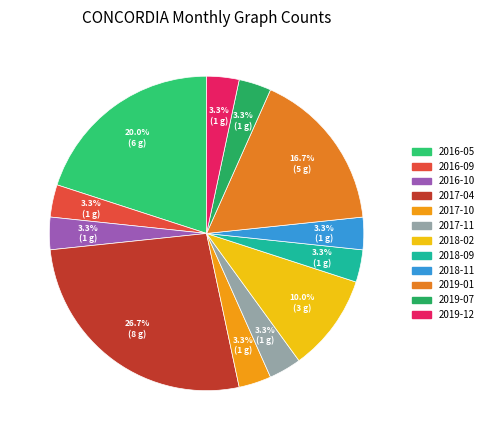

Does 2019-01 account for over 50% of the chart?

No